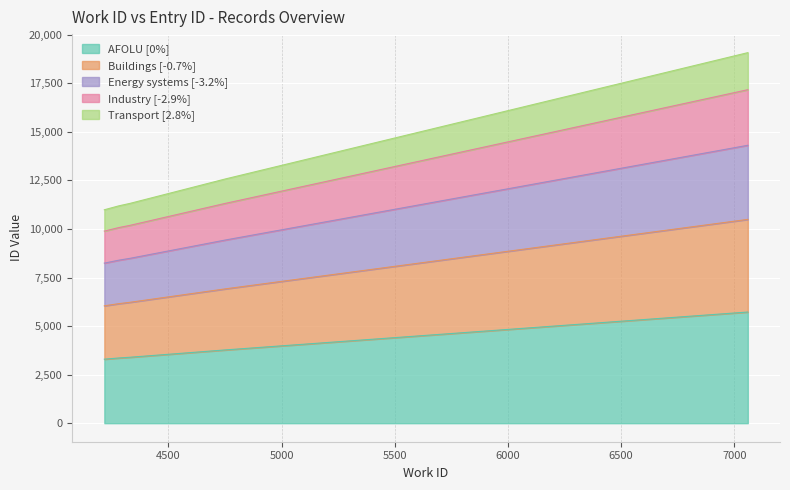

What is the highest value of the AFOLU [0%] series?

5724.9